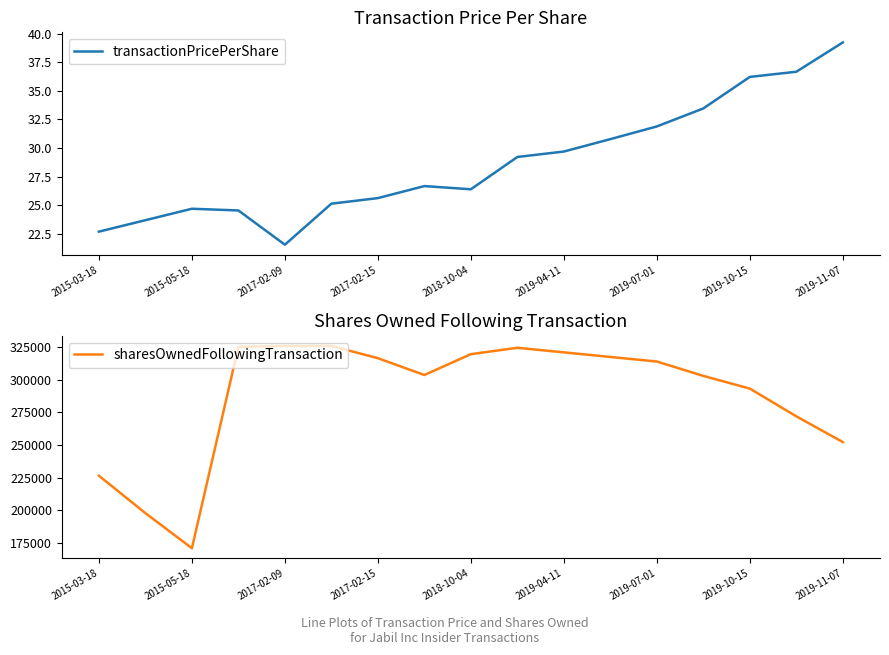

What is the difference between the second highest and second lowest values in the transactionPricePerShare series?

14.0